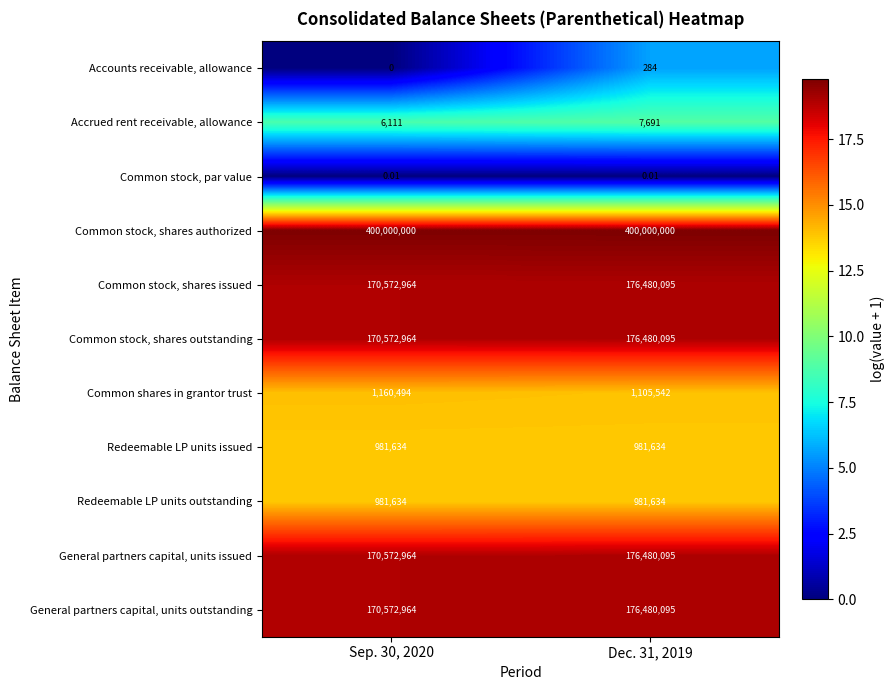

How many data points in Common stock, shares outstanding are less than 176480095?

1